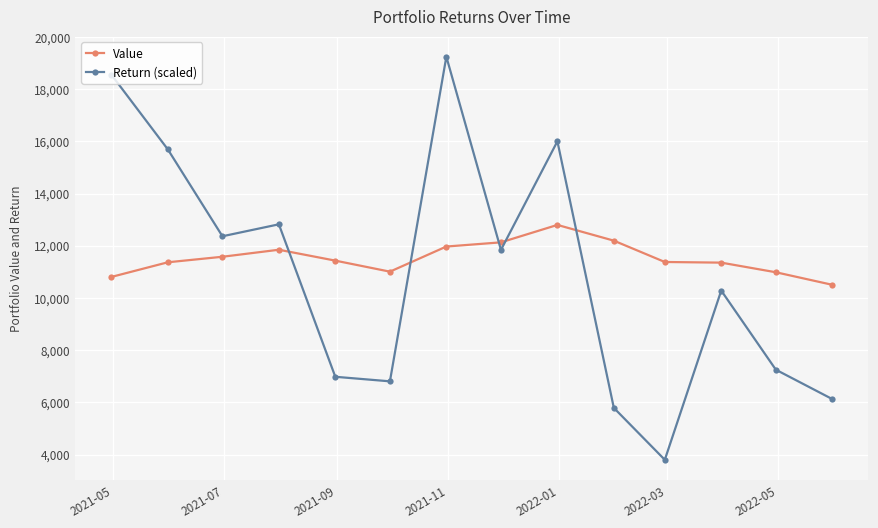

How many data points in Return (scaled) are above 11841?

7